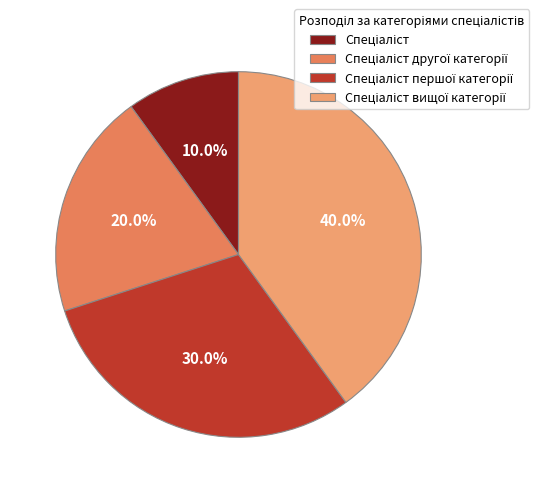

To the nearest percent, what is the average slice percentage?

25%